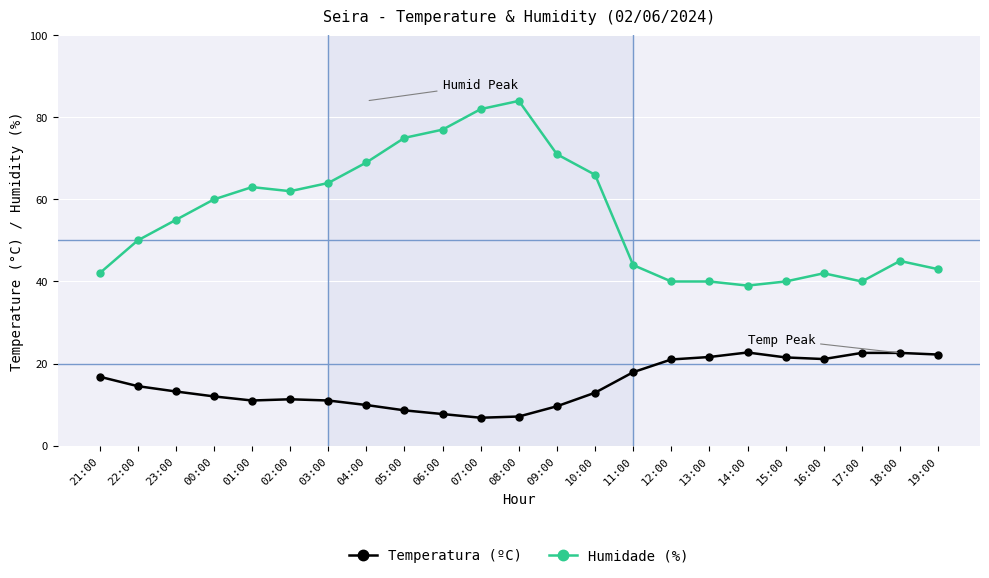

Where does the Temperatura (ºC) series first go above 13?

21:00